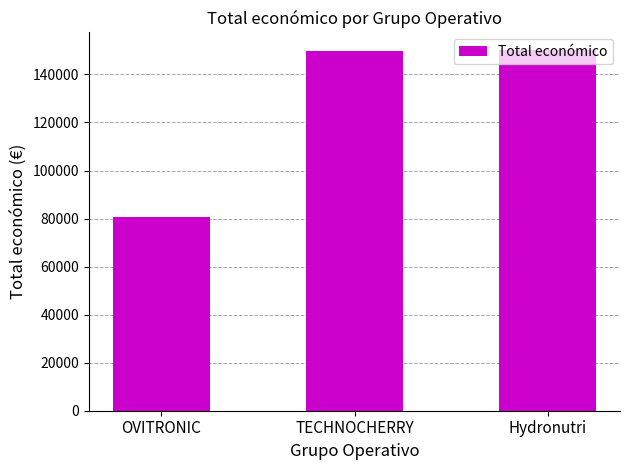

Which has a higher value, OVITRONIC or Hydronutri?

Hydronutri